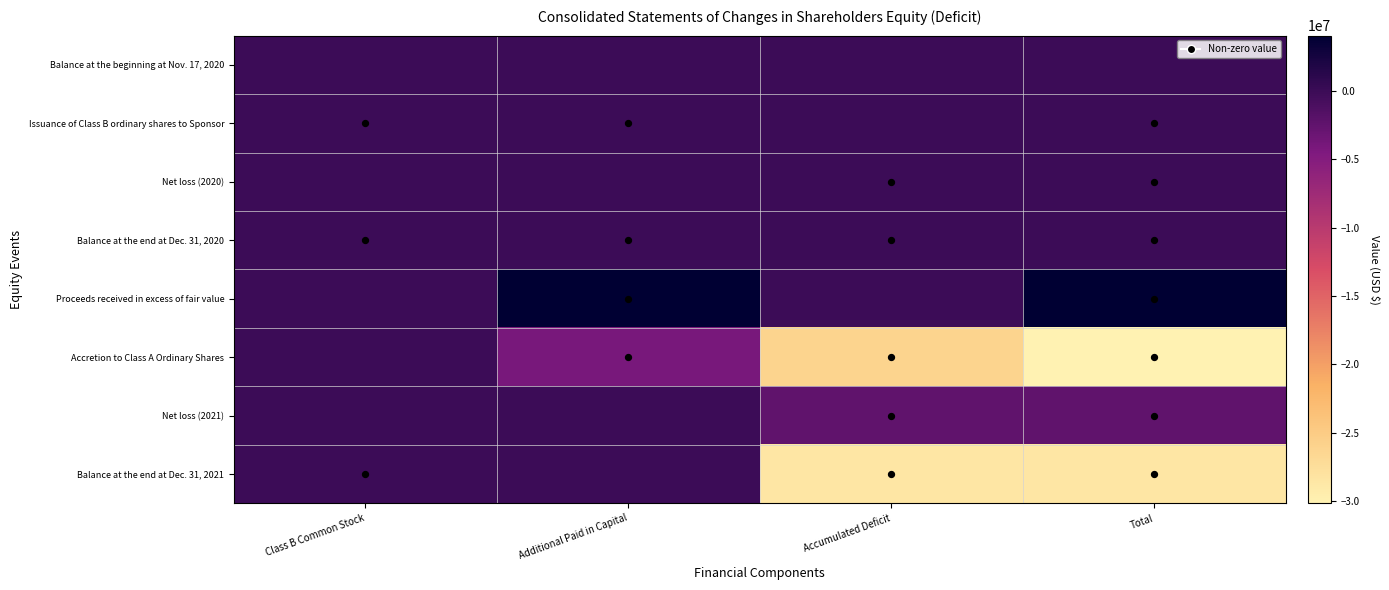

What is the difference between the highest and lowest values at Additional Paid in Capital?

8136137